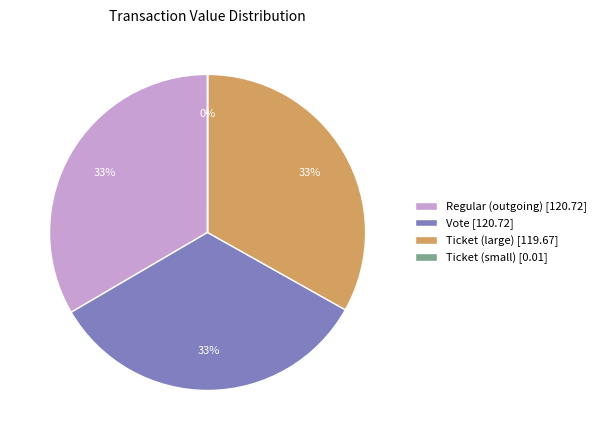

To the nearest percent, what portion does Regular (outgoing) [120.72] represent?

33%